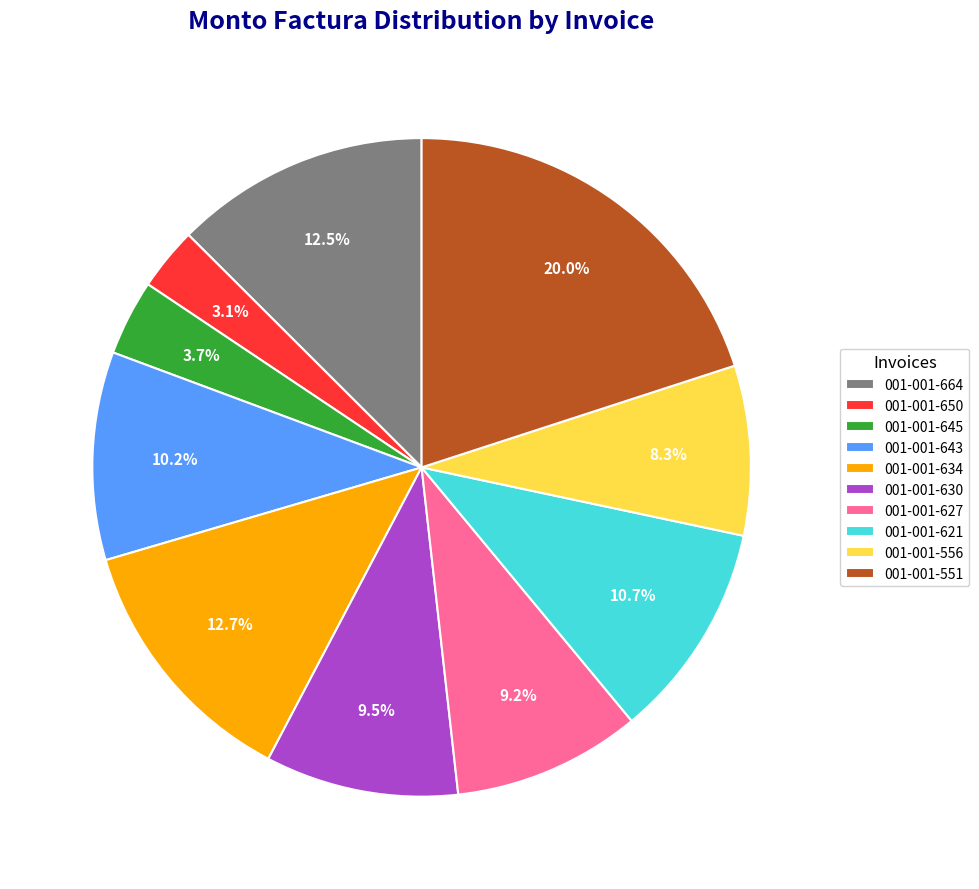

Does any single category account for the majority?

No